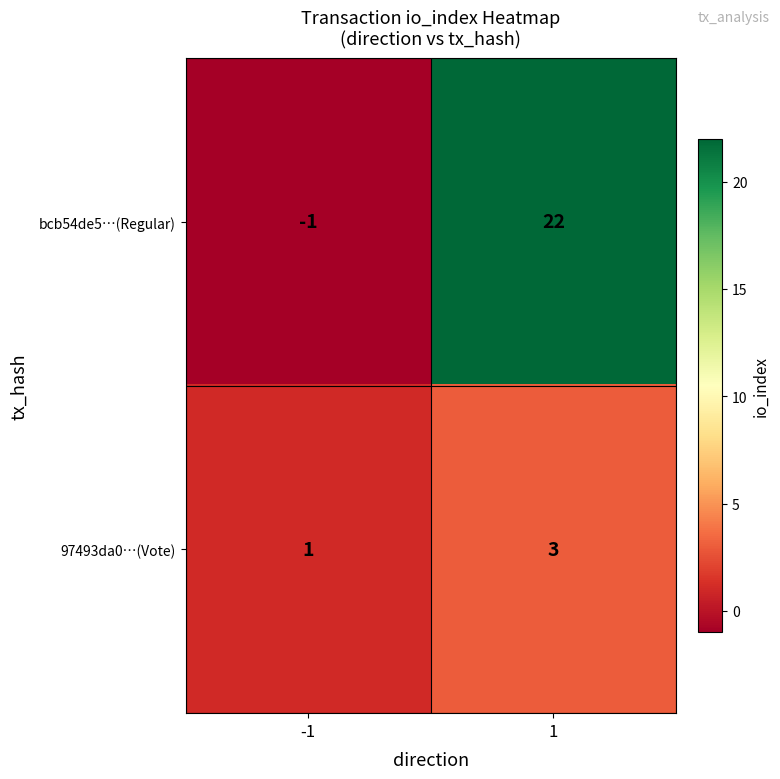

At how many categories does at least one series exceed 19?

1